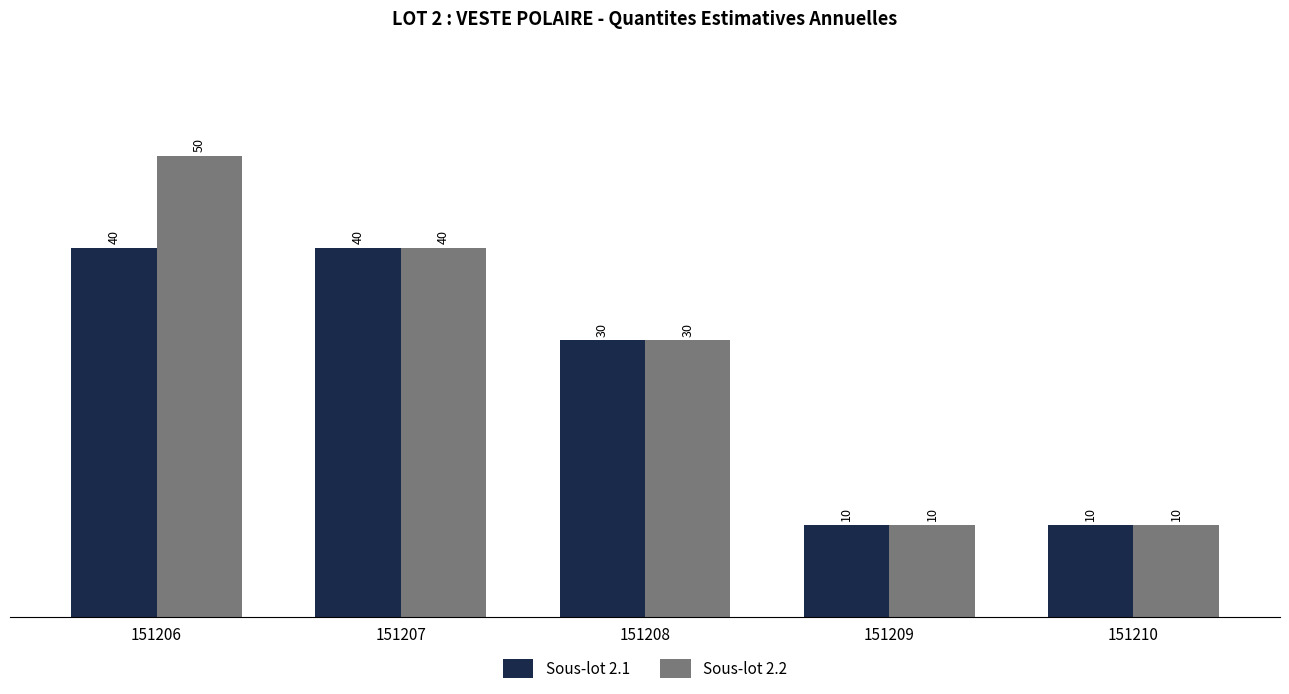

Read the Sous-lot 2.2 value at 151206, to the nearest 5.

50